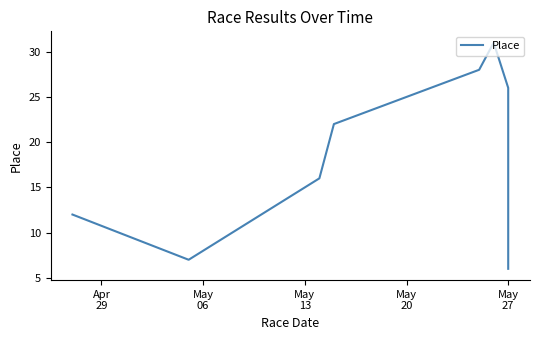

Does the chart display data point markers on the line(s)?

No